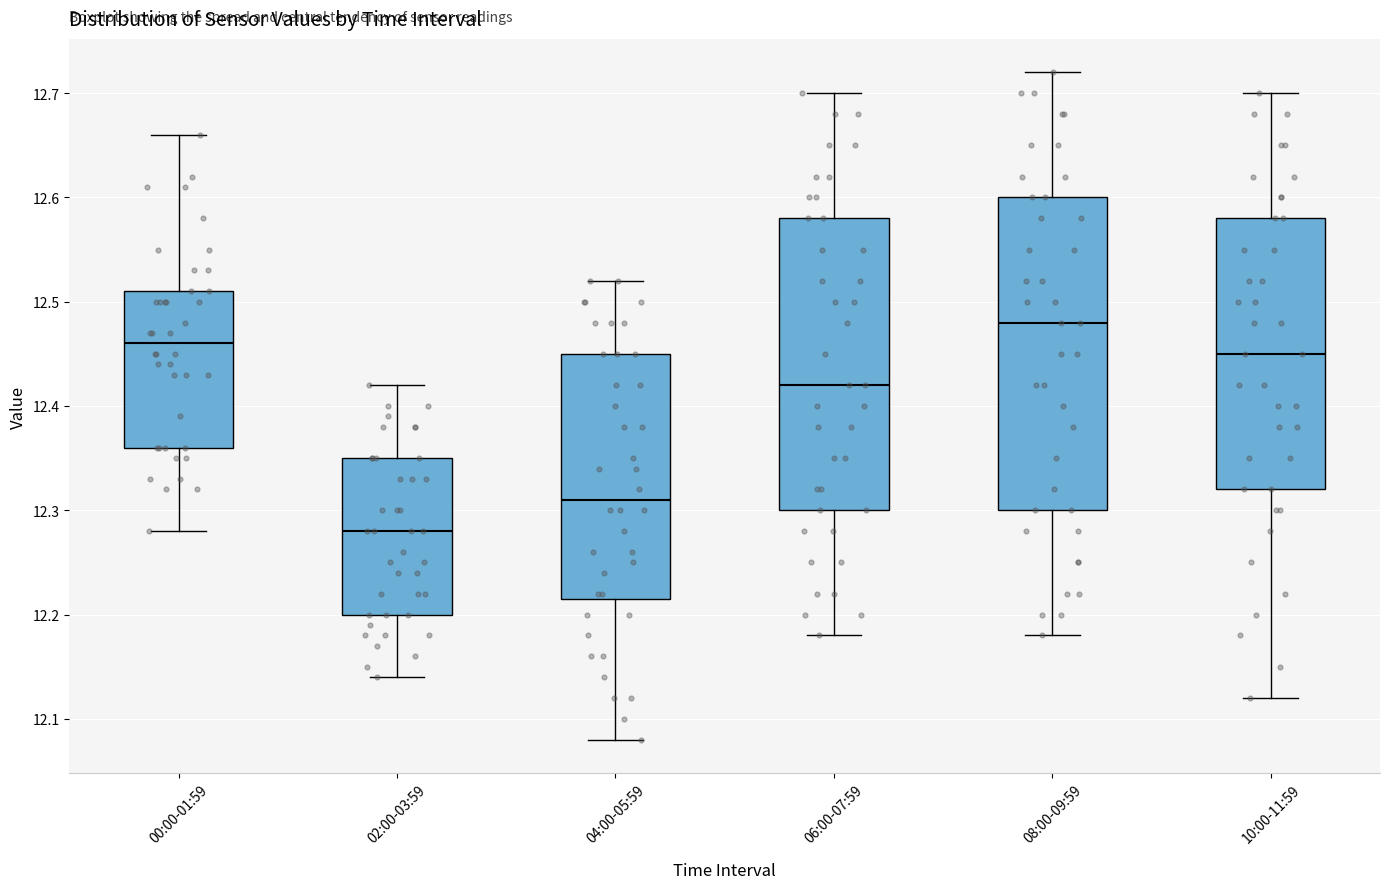

Reading left to right, read every box against the y-axis: the position of its median line, the range the box covers, and the ends of its whiskers. The values are not printed on the chart, so give them approximately, as read against the axis.

00:00-01:59: median 12.46, box 12.36 to 12.51, whiskers 12.28 to 12.66
02:00-03:59: median 12.28, box 12.20 to 12.35, whiskers 12.14 to 12.42
04:00-05:59: median 12.31, box 12.22 to 12.45, whiskers 12.08 to 12.52
06:00-07:59: median 12.42, box 12.30 to 12.58, whiskers 12.18 to 12.70
08:00-09:59: median 12.48, box 12.30 to 12.60, whiskers 12.18 to 12.72
10:00-11:59: median 12.45, box 12.32 to 12.58, whiskers 12.12 to 12.70